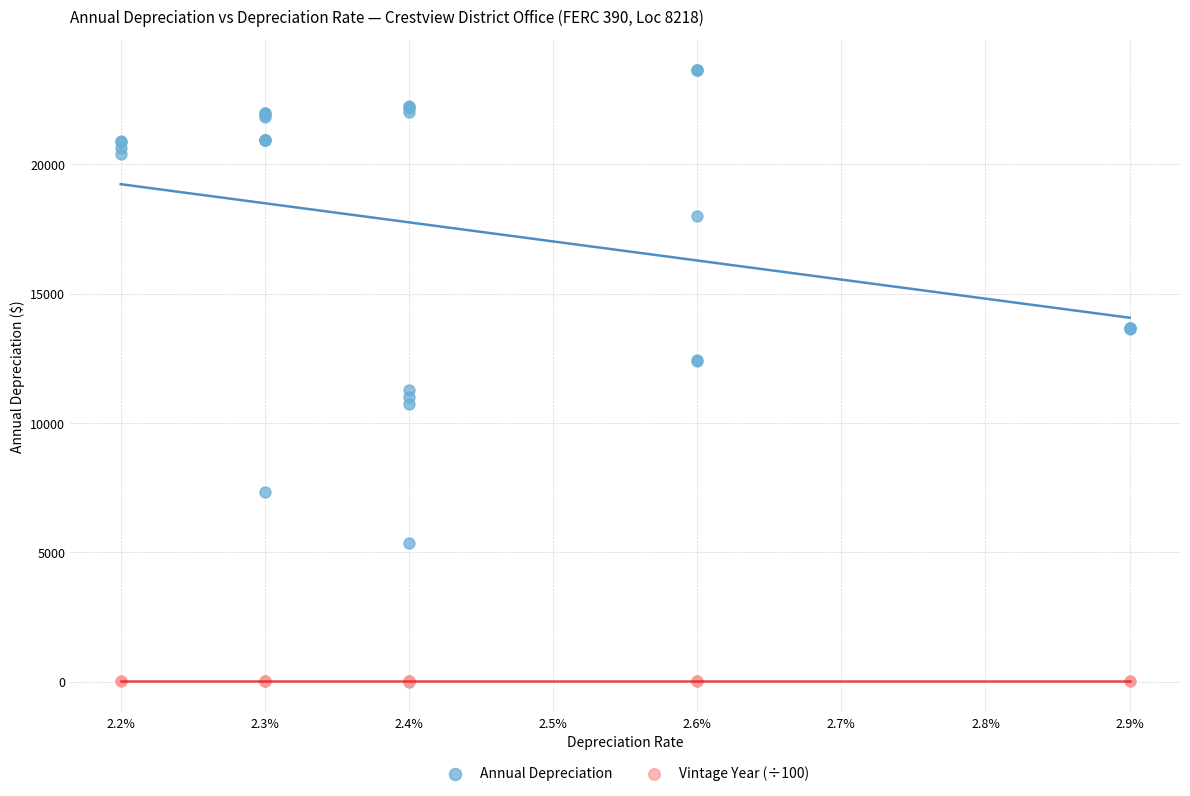

What are all the series names shown in the legend?

Annual Depreciation, Vintage Year (÷100)